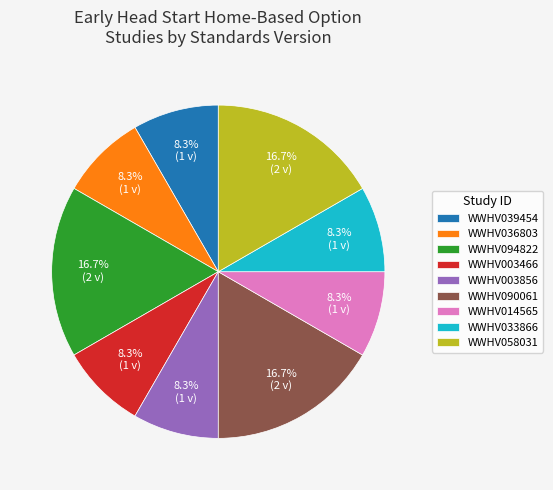

The WWHV003466 slice represents 8% of the pie. True or false?

True